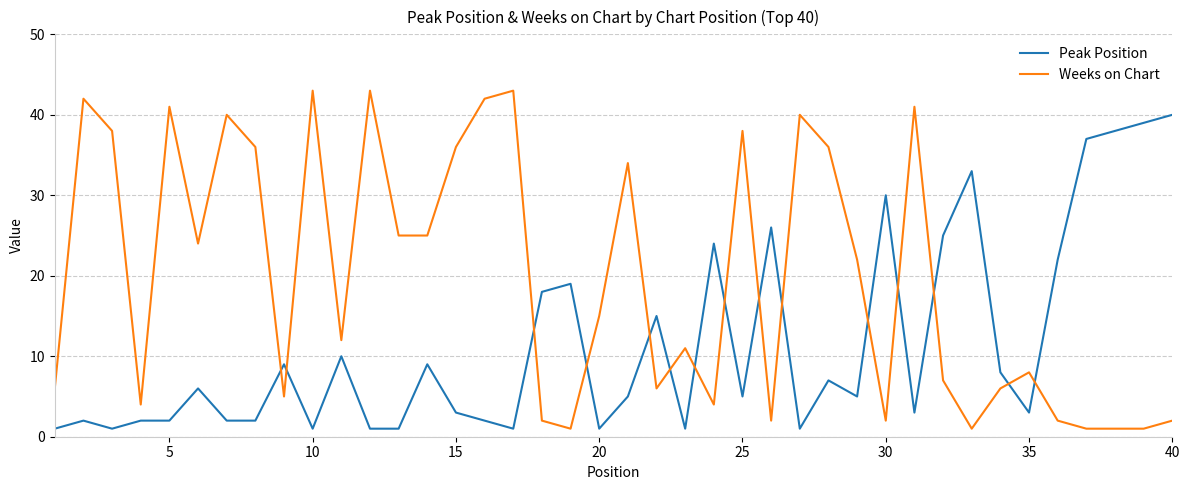

How many intersections are there between Peak Position and Weeks on Chart?

15